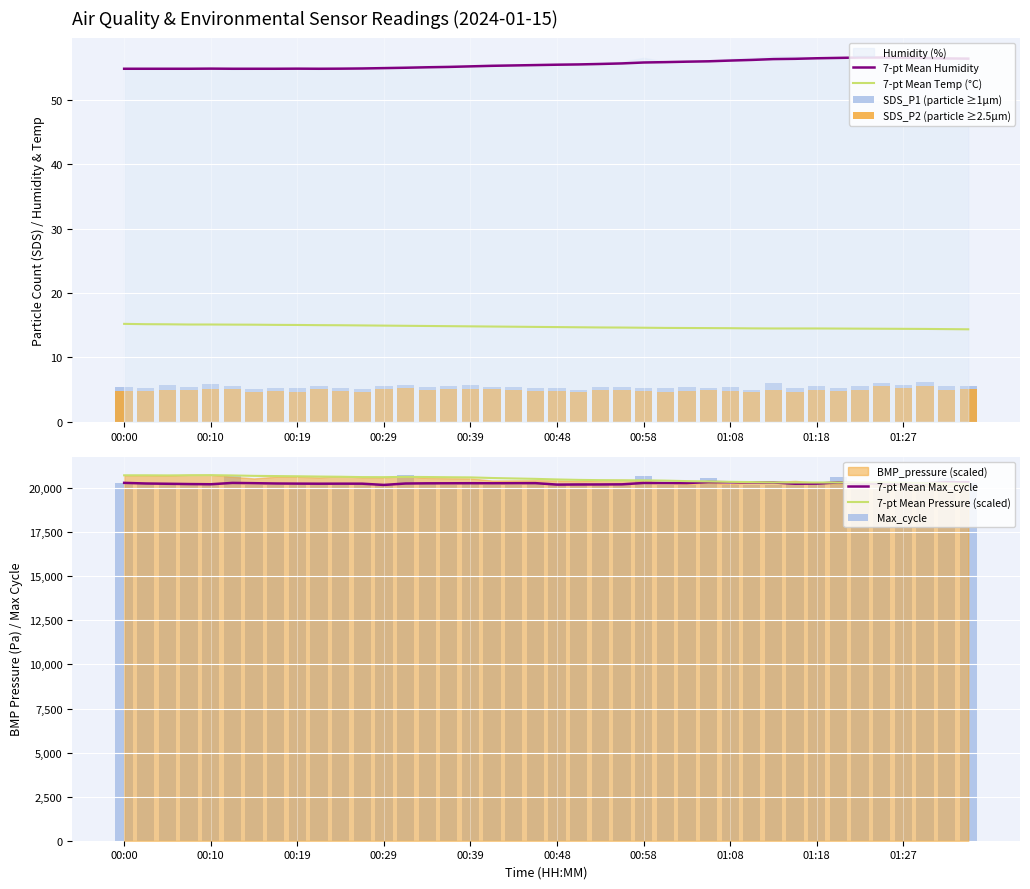

What is the minimum value shown in the chart?

4.6